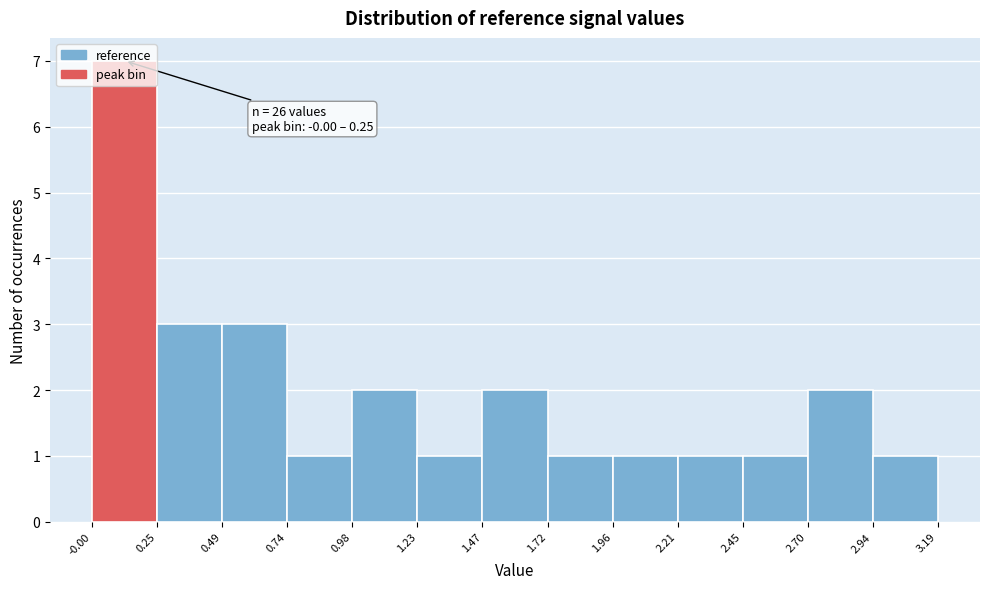

Which range on the x-axis has the tallest bar?

-0.00 to 0.25